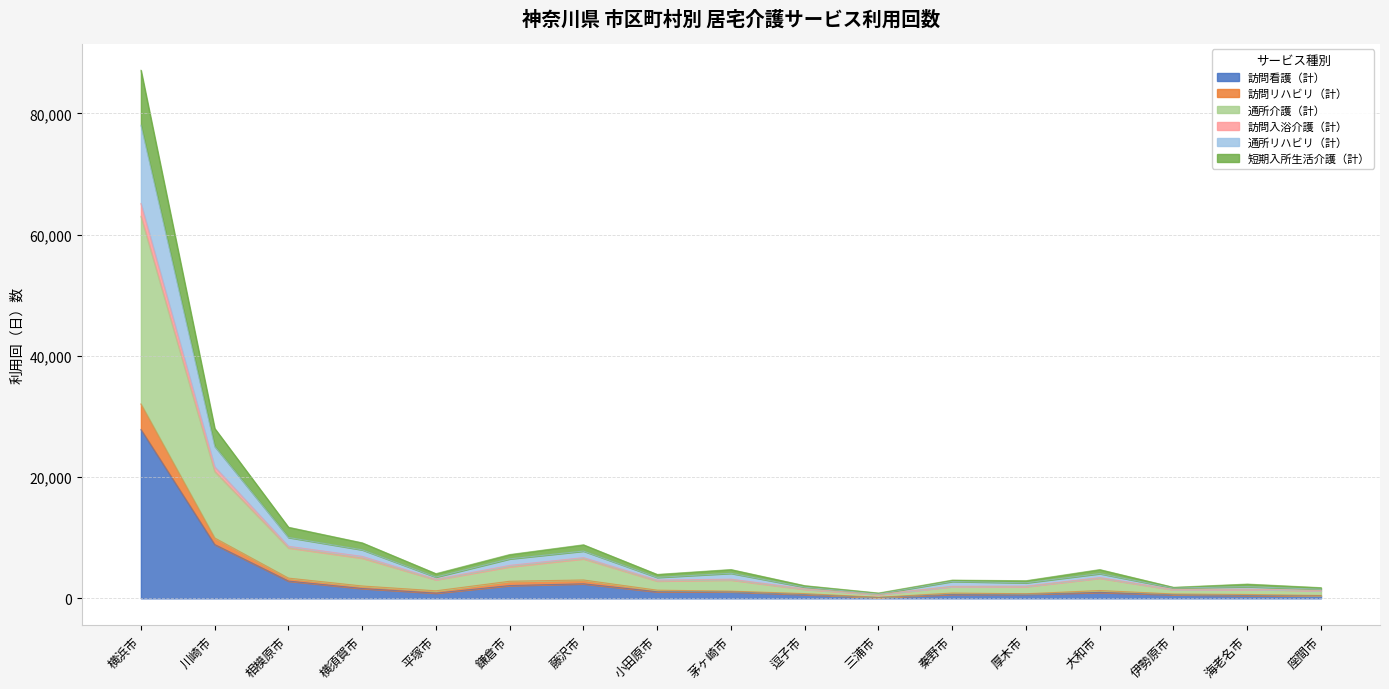

At which label is 訪問看護（計） closest to 13986?

川崎市